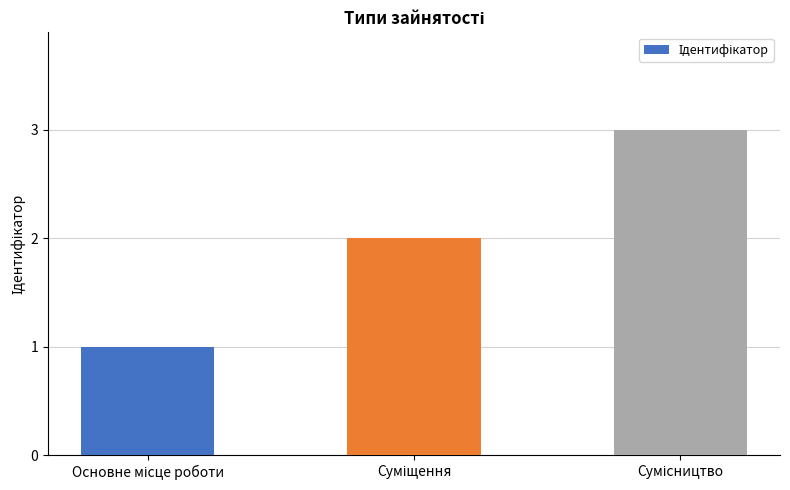

What is the maximum value shown in the chart?

3